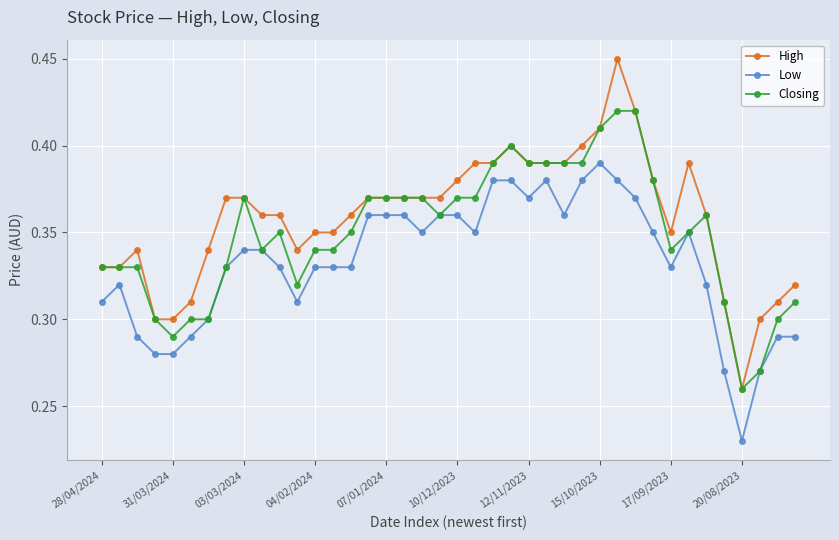

Which series has the widest spread of values?

High